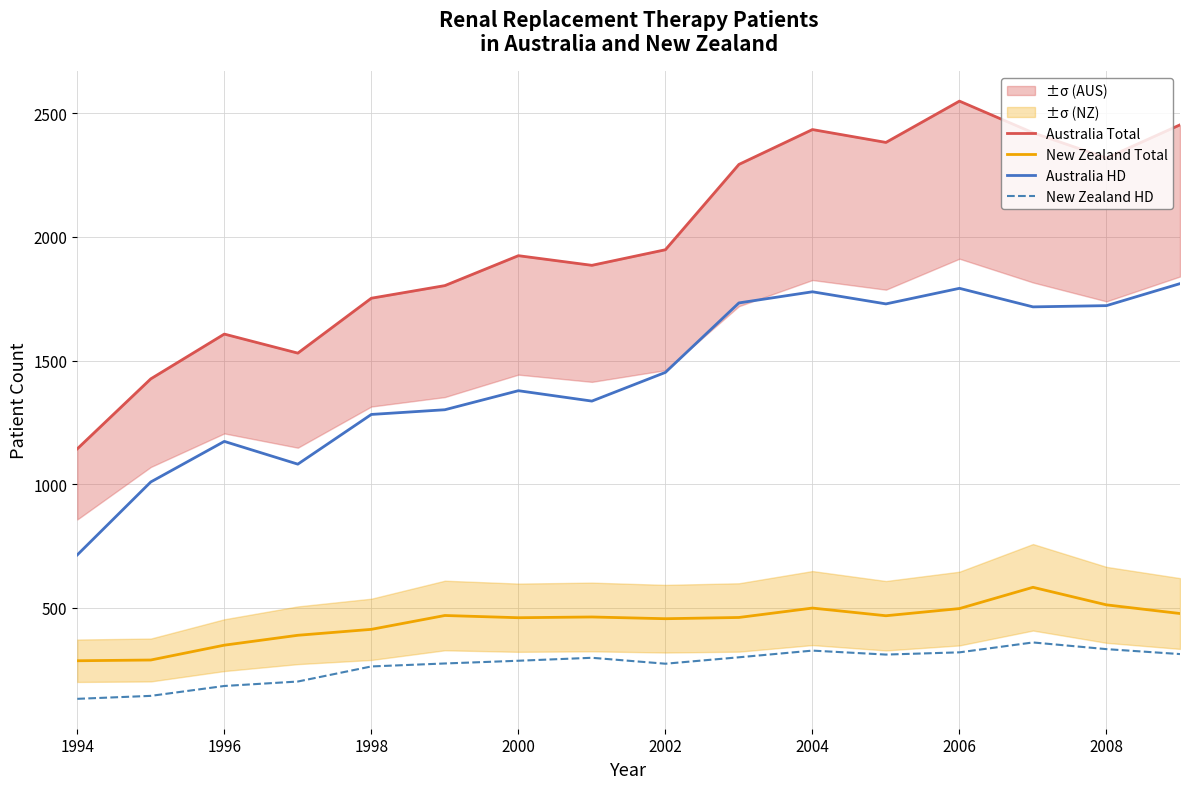

Is this an area chart (filled region under the line)?

No